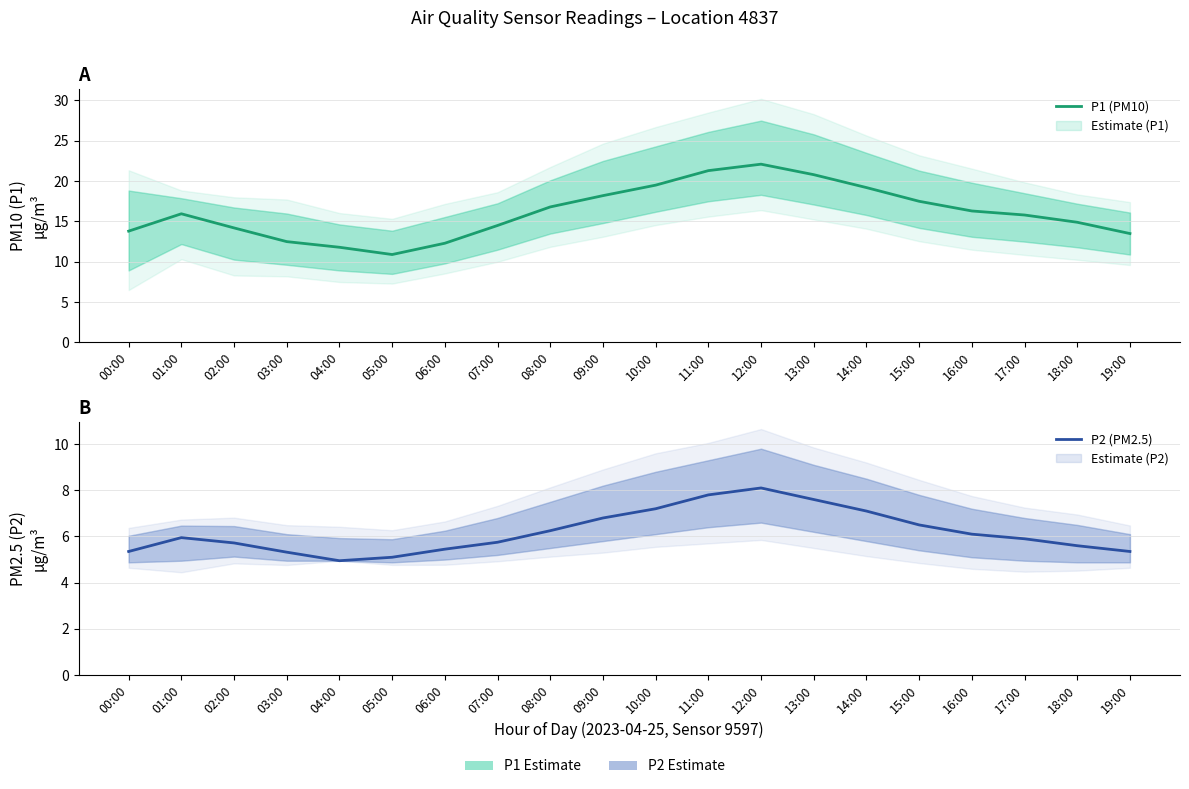

How many lines are shown in the chart?

2